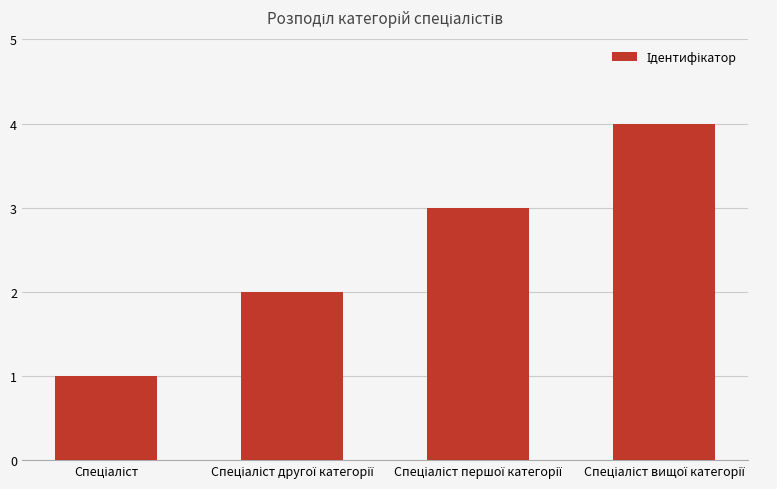

What is the greatest value displayed?

4